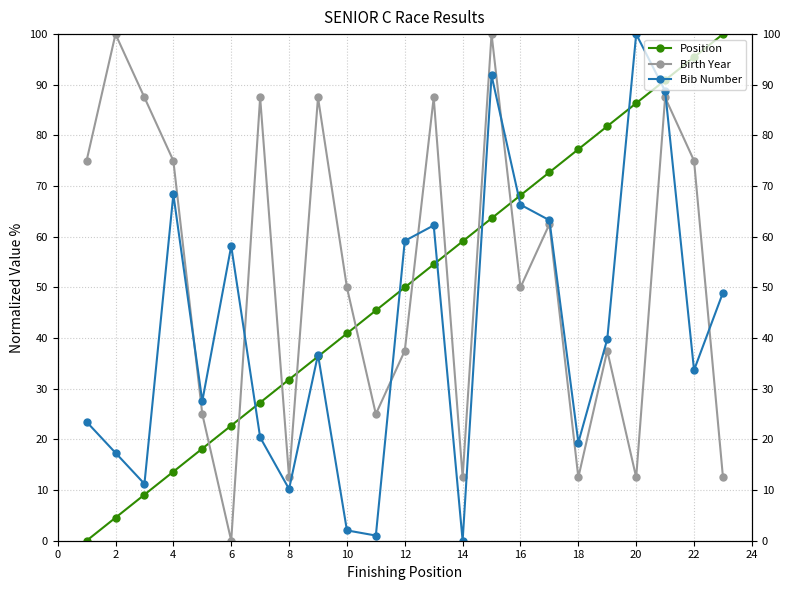

Rank the series by their maximum value, from lowest to highest.

Position, Birth Year, Bib Number